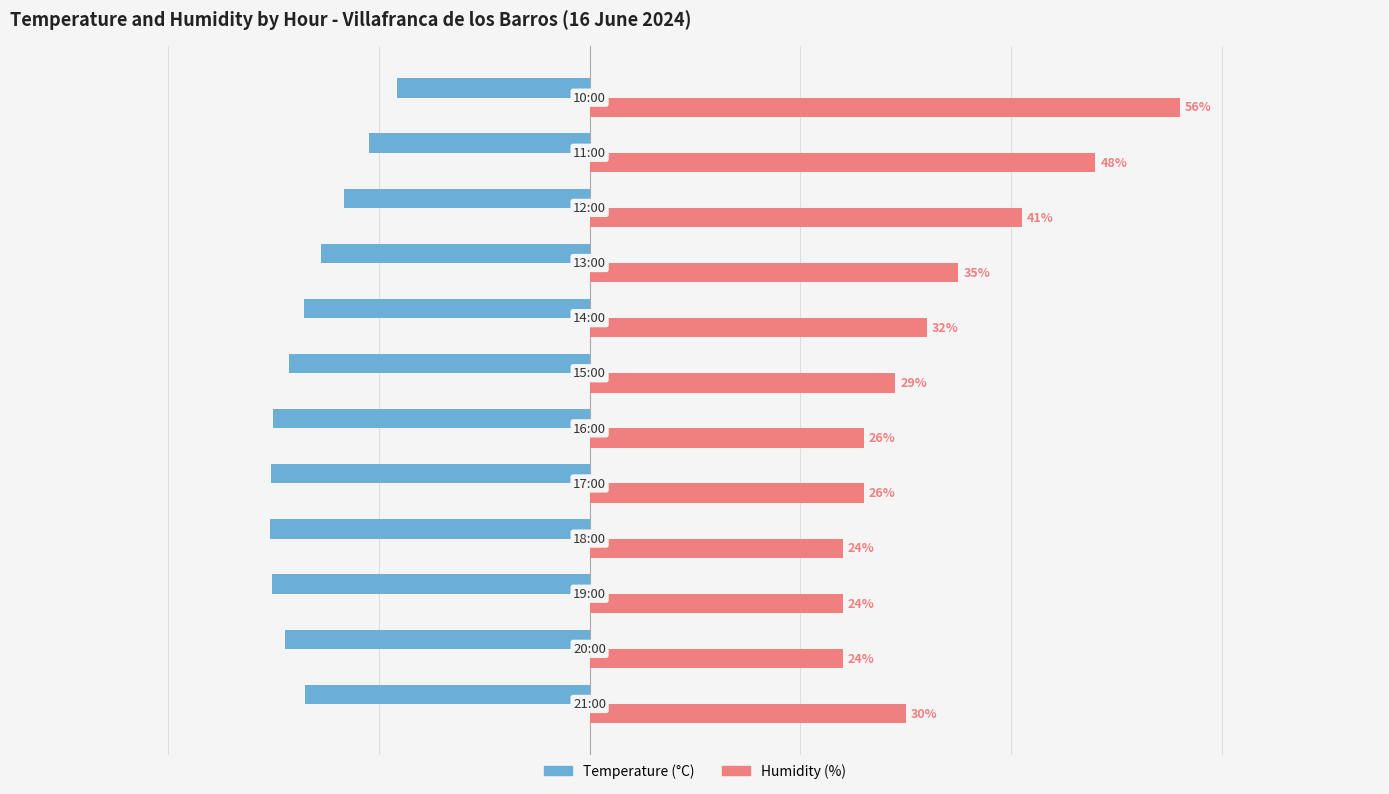

List the series in order of their peak value, highest first.

Humidity (%), Temperature (°C)